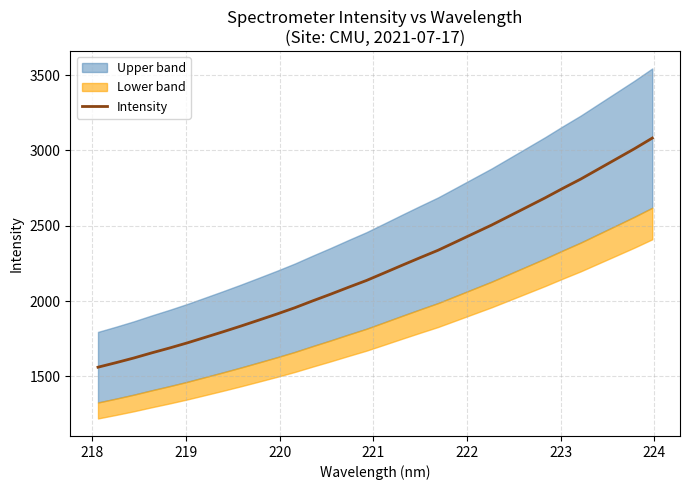

What is the lowest value of the Intensity series?

1561.1